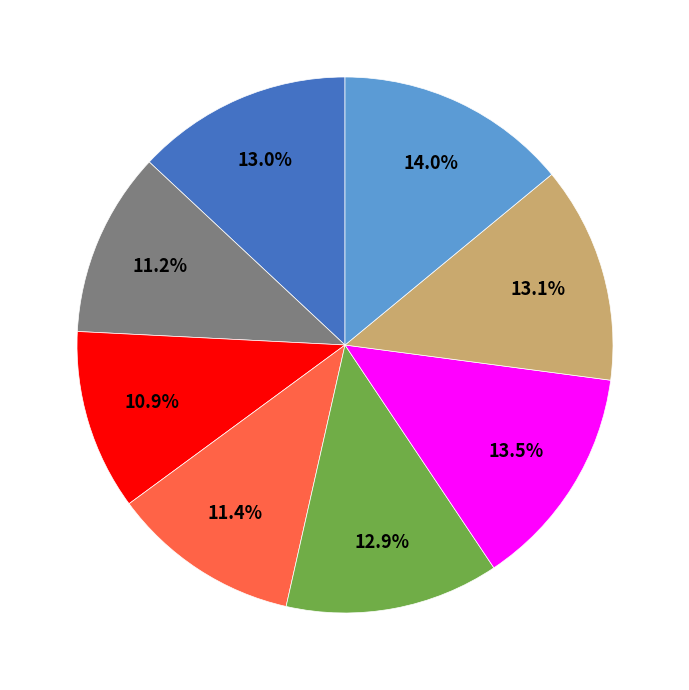

Is there any slice that represents more than half of the pie?

No